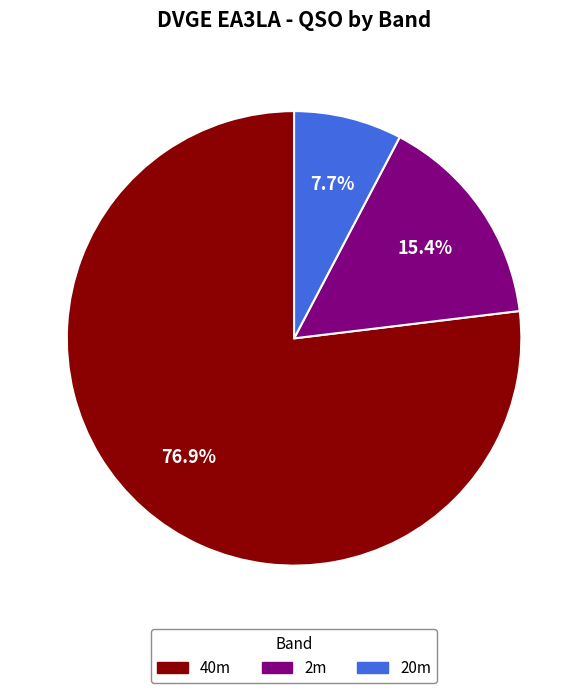

Count the number of slices in the pie.

3